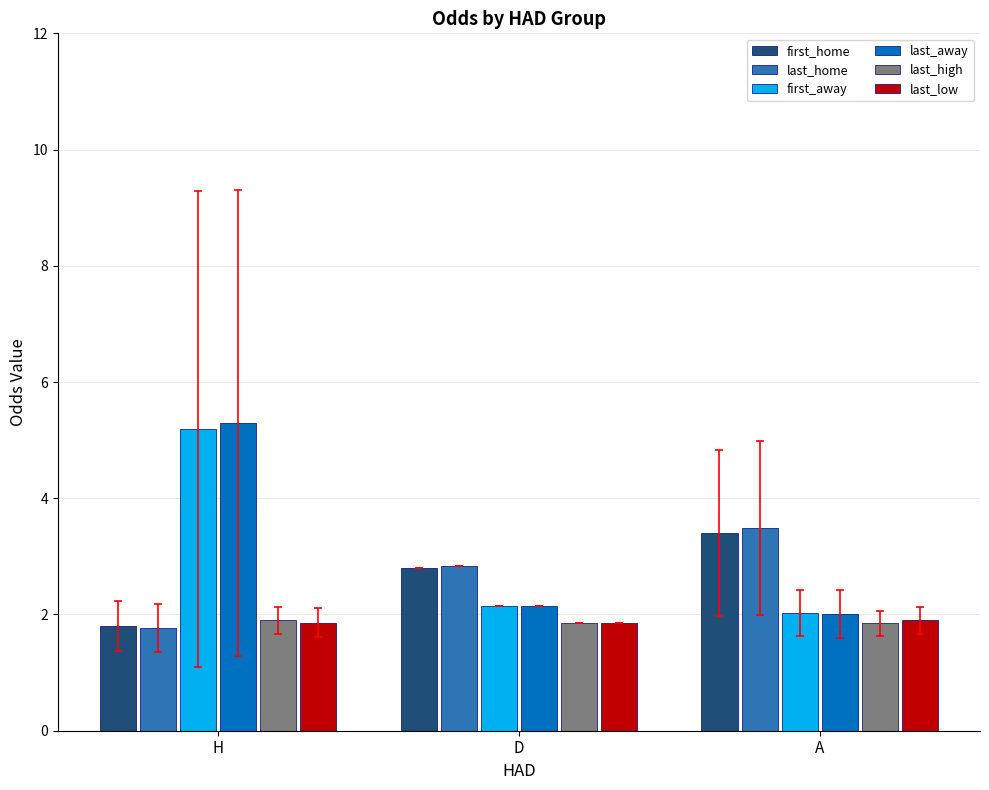

What are all the series names shown in the legend?

first_home, last_home, first_away, last_away, last_high, last_low